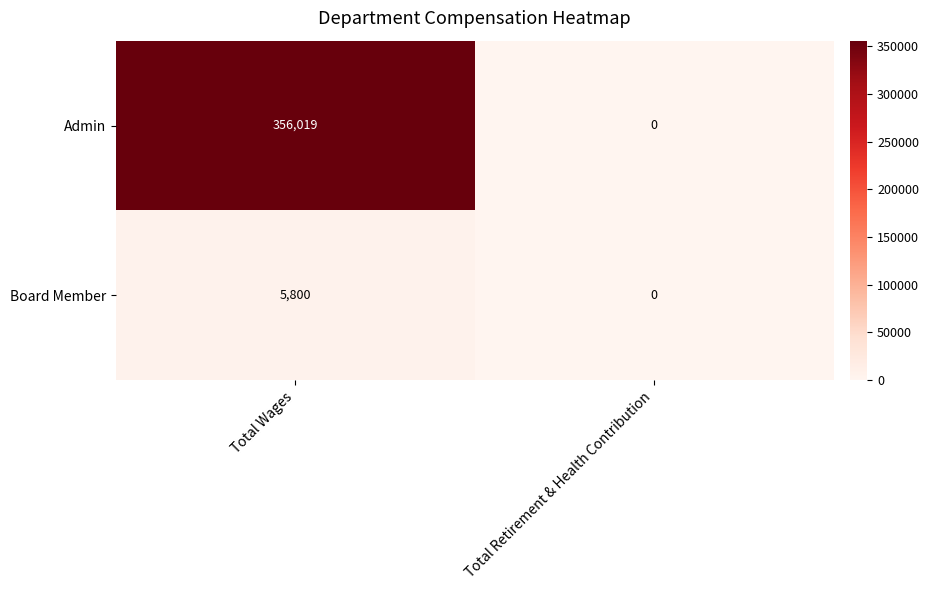

Which series has the largest range (max minus min)?

Admin